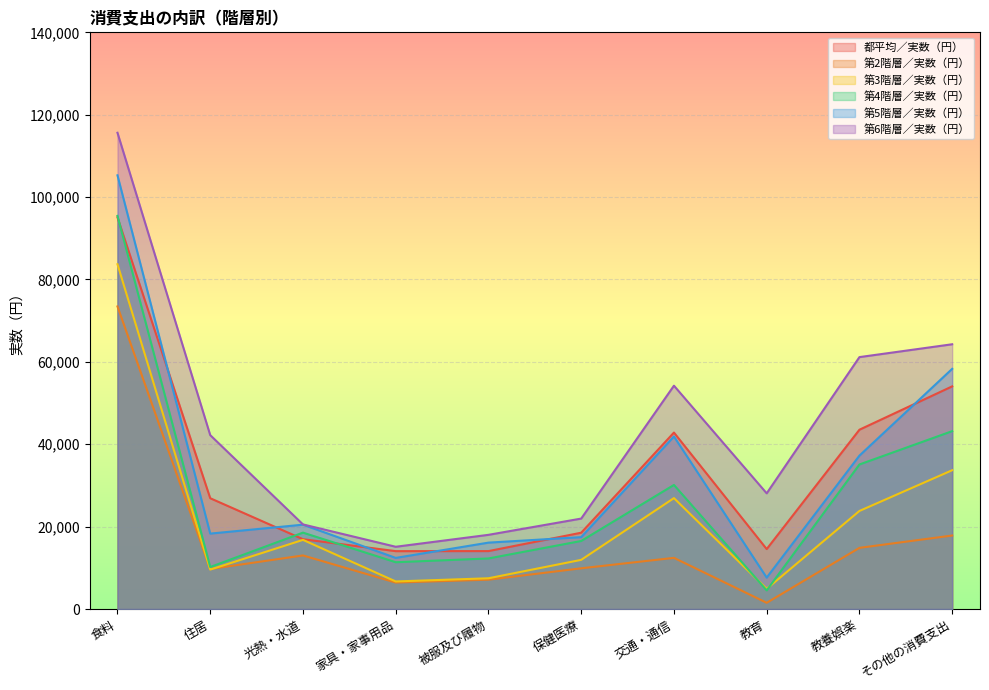

What is the maximum value shown in the chart?

115618